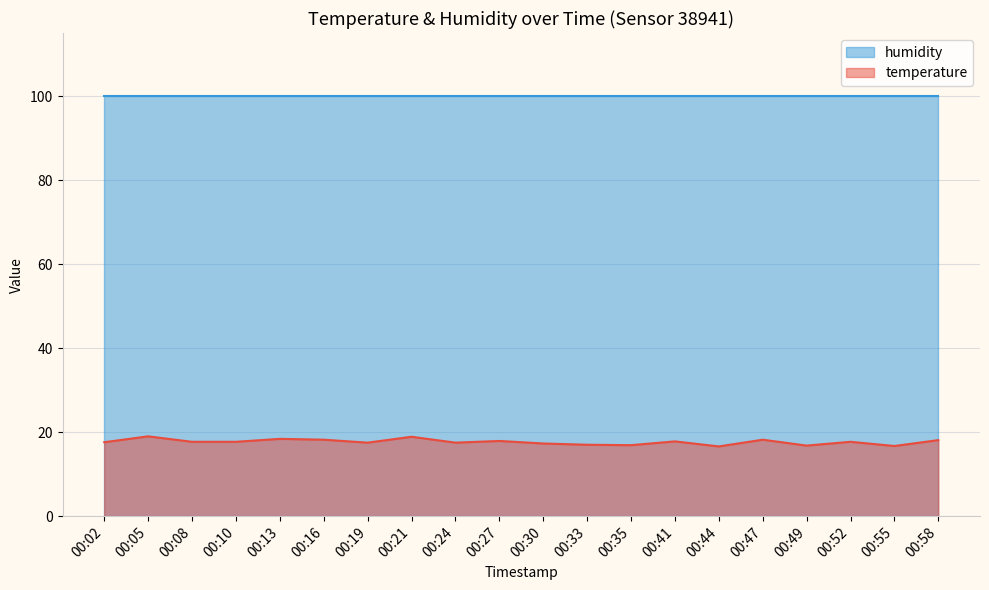

What is the sum of all values?

353.5